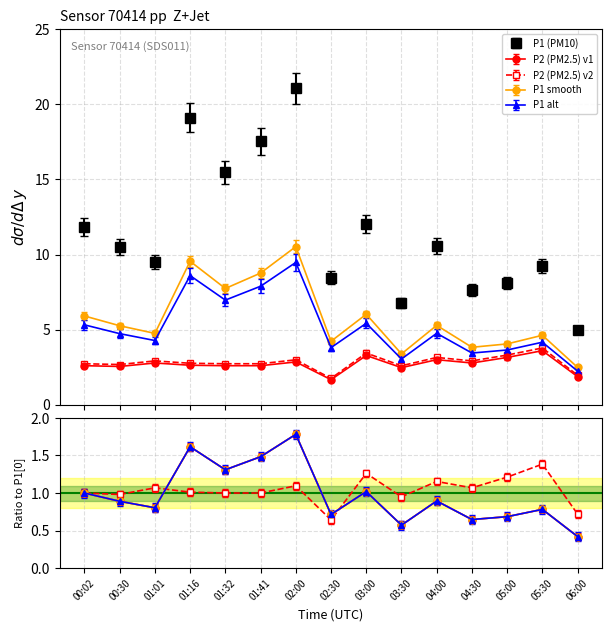

At which category is the sum across all series the highest?

02:00